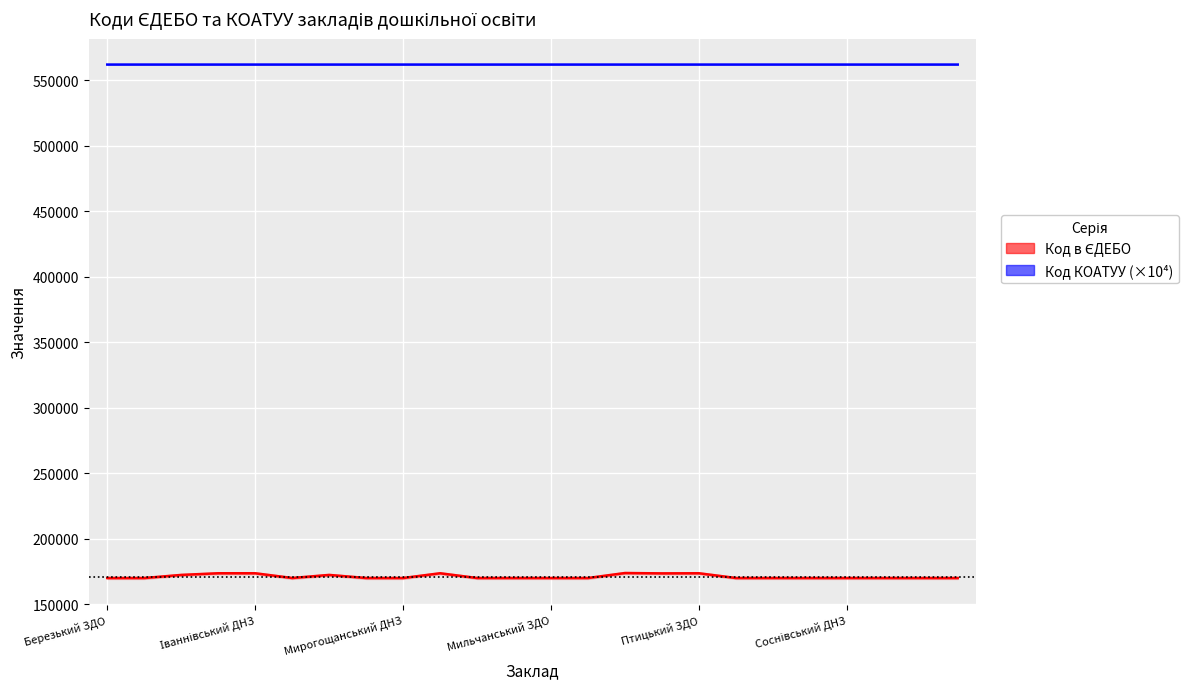

Rank the series by their average value, from lowest to highest.

Код в ЄДЕБО, Код КОАТУУ (×10⁴)